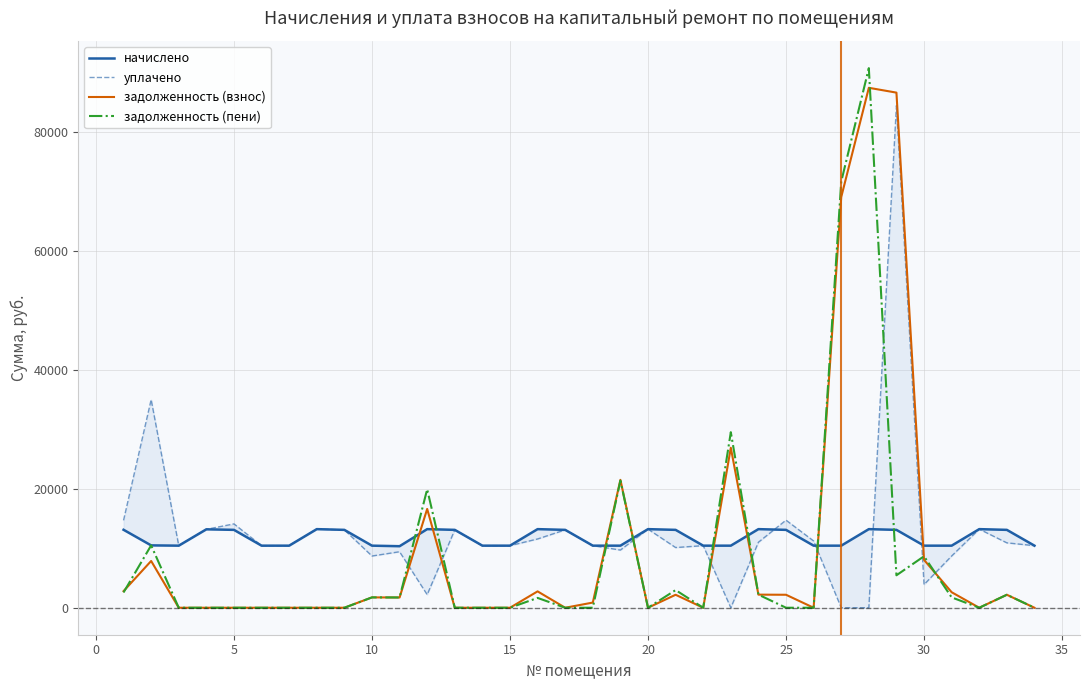

At 20, list the series in order from smallest to largest.

задолженность (взнос), задолженность (пени), начислено, уплачено